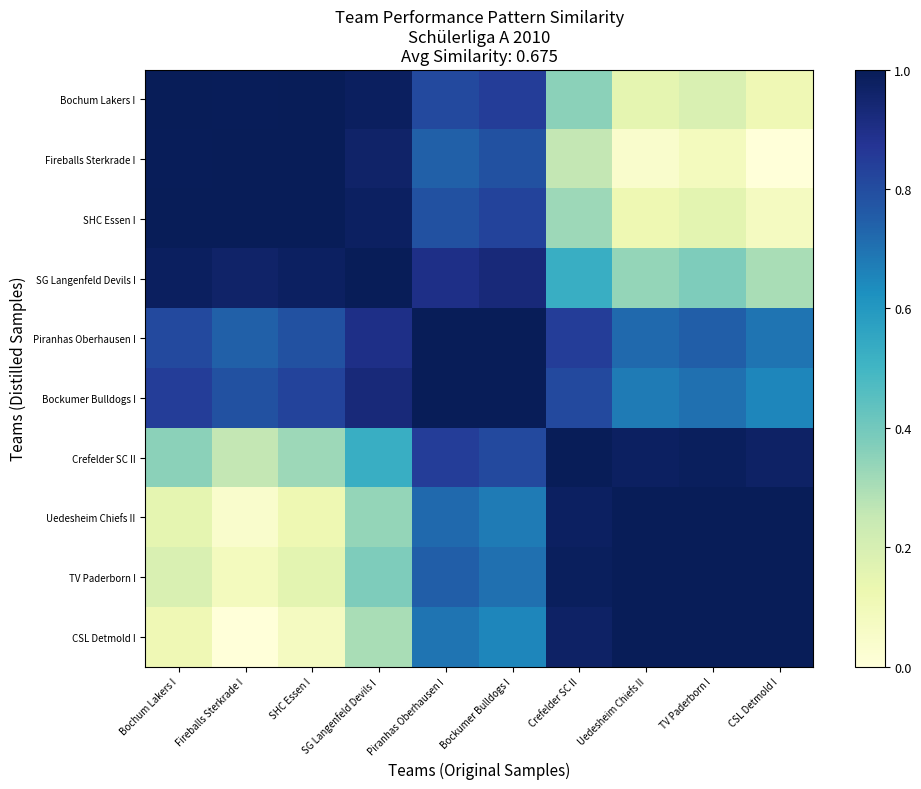

List the series in order of their peak value, lowest first.

Bochum Lakers I, Piranhas Oberhausen I, Bockumer Bulldogs I, TV Paderborn I, Fireballs Sterkrade I, SHC Essen I, SG Langenfeld Devils I, Crefelder SC II, Uedesheim Chiefs II, CSL Detmold I